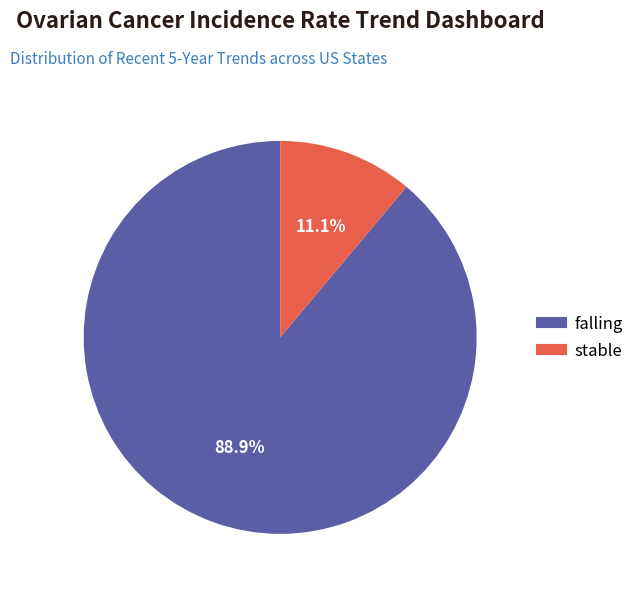

How many slices are in this pie chart?

2